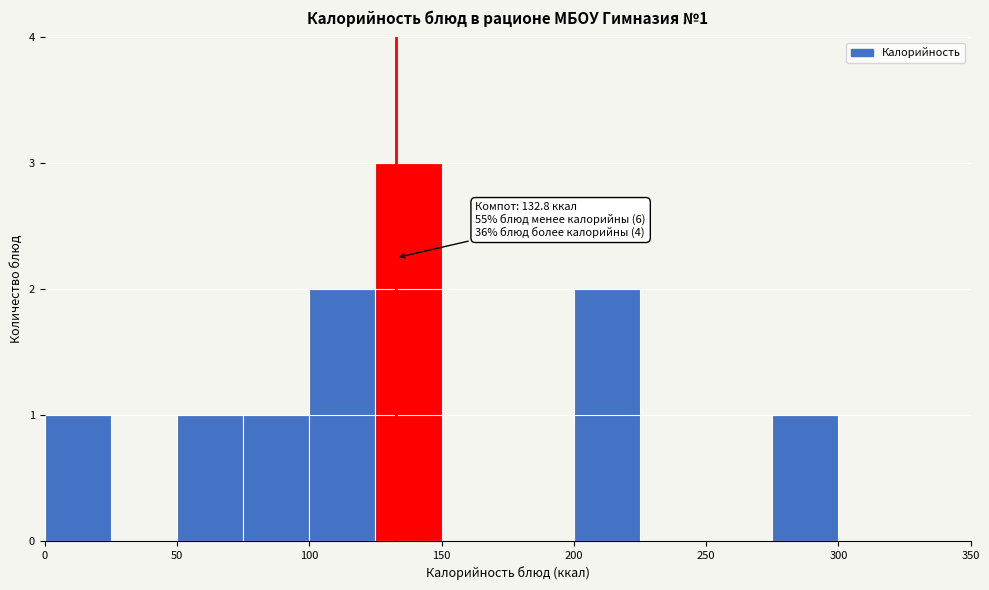

Over which range of the x-axis is the bar tallest?

125 to 150